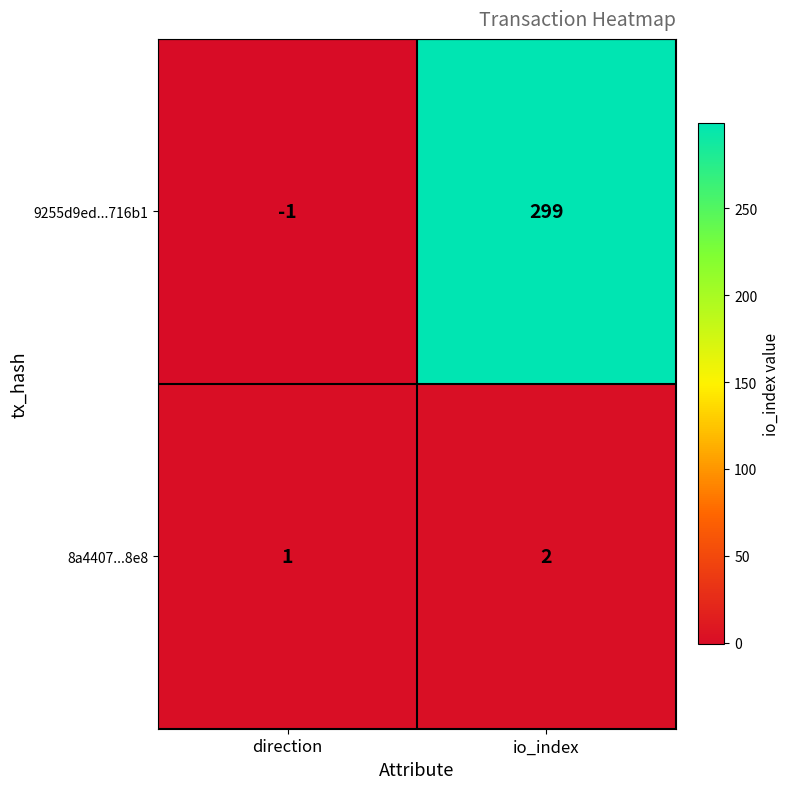

Reading right to left, list all the values displayed in this chart.

9255d9ed...716b1: 299	-1
8a4407...8e8: 2	1